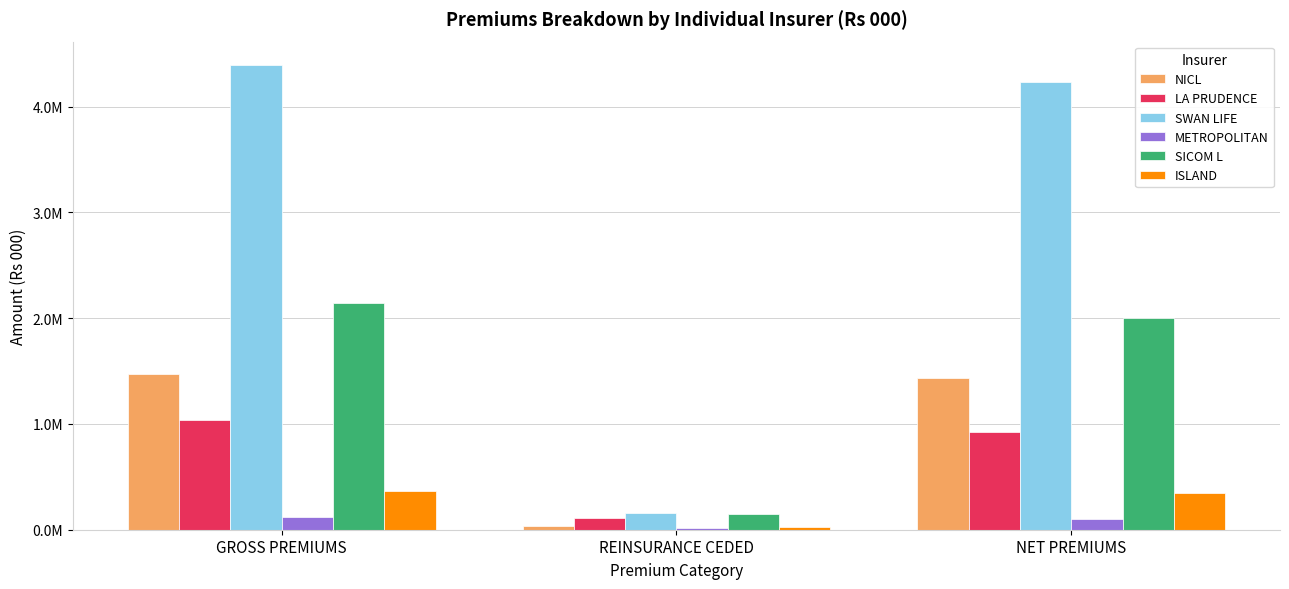

What is the value of the METROPOLITAN bar at the 3rd from the left?

103549.3